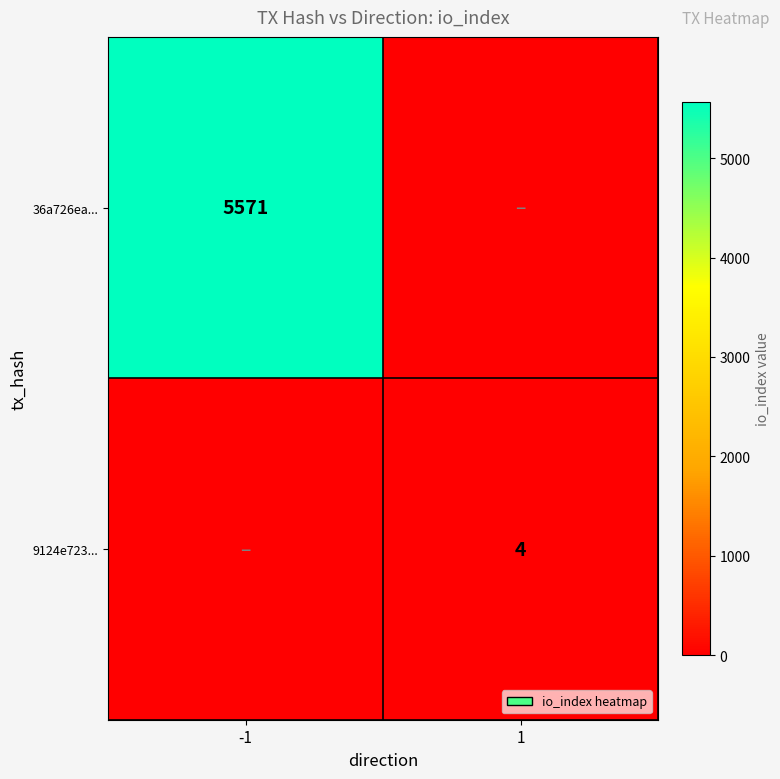

At which category is the sum across all series the highest?

-1